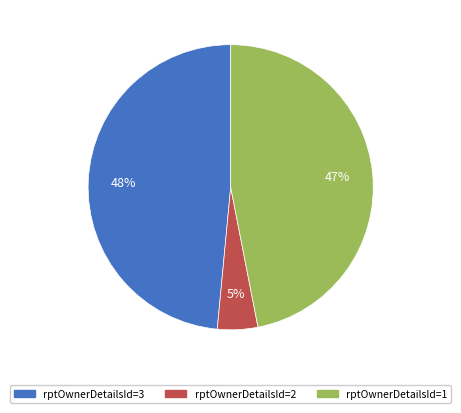

How many segments does this pie chart have?

3